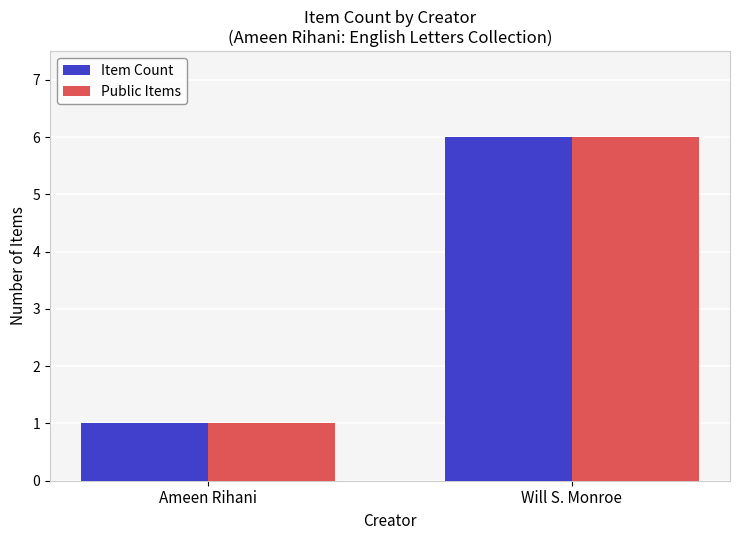

What are all the series names shown in the legend?

Item Count, Public Items